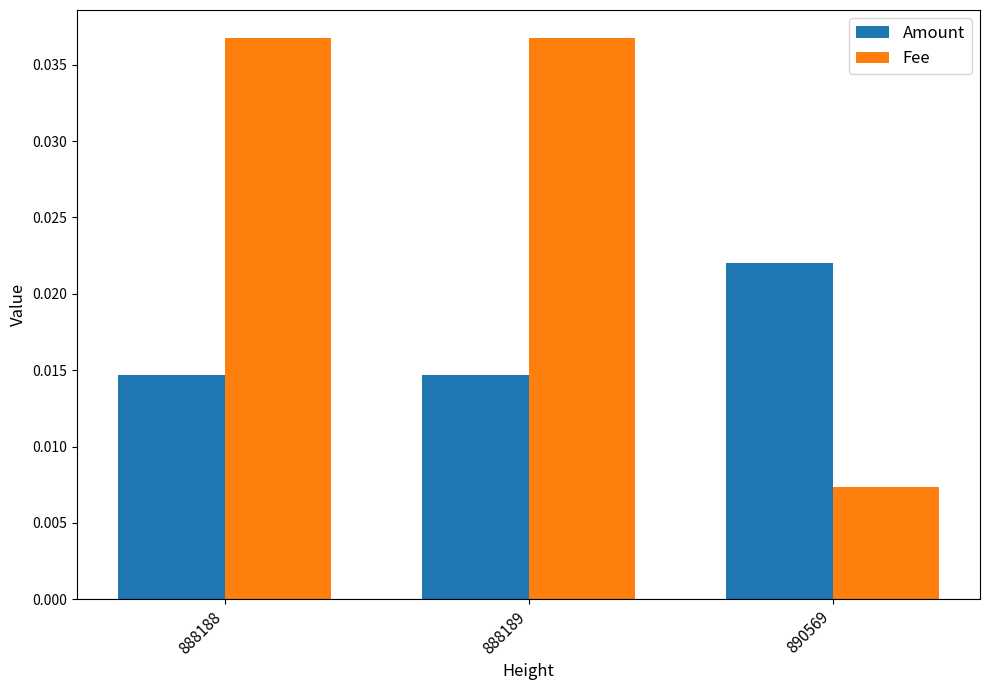

At how many categories does at least one series exceed 0?

3